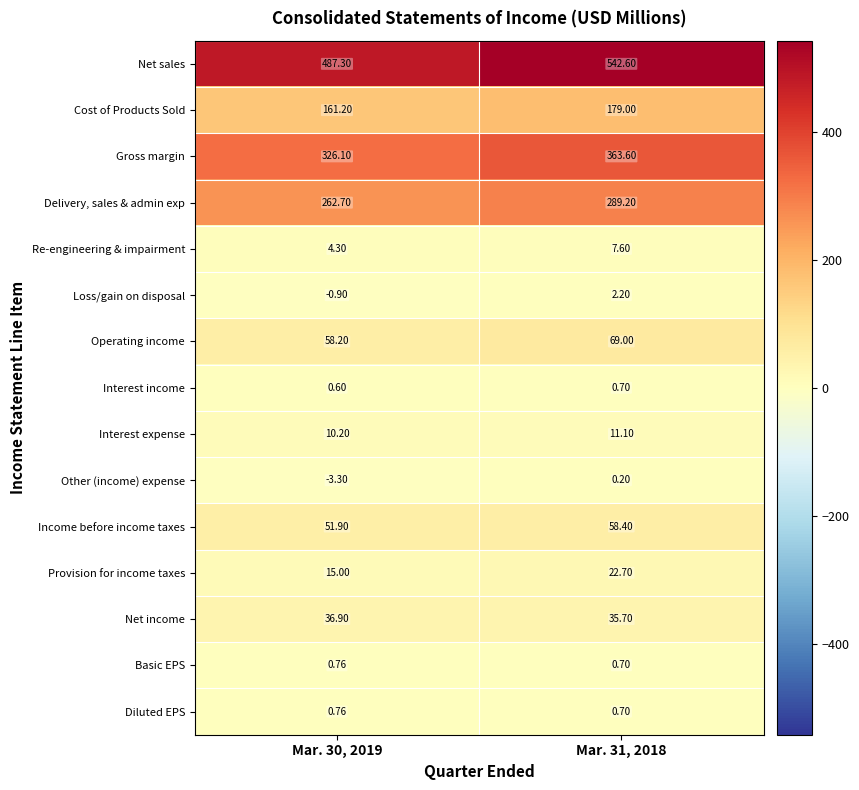

Is the value of Interest income at Mar. 31, 2018 greater than the value of Loss/gain on disposal at Mar. 31, 2018?

No